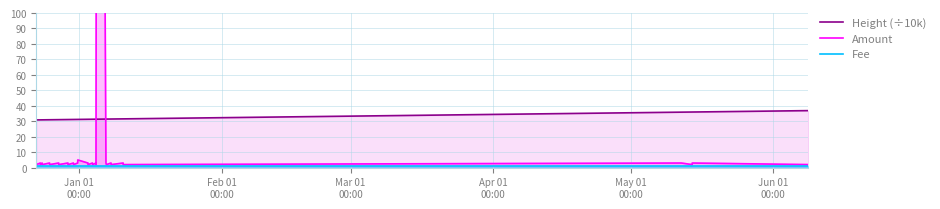

Reading right to left, transcribe all the data shown in this chart.

Height (÷10k): 36.9	36.0	36.0	35.9	31.6	31.6	31.5	31.5	31.4	31.4	31.4	31.4	31.3	31.3	31.3	31.3	31.3	31.3	31.2	31.2	31.2	31.2	31.2	31.1	31.1	31.1	31.1	31.0	31.0	30.9	30.9	30.9	30.9	30.9	30.9
Amount: 2.0	3.0	2.0	3.0	2.0	3.0	2.0	3.0	2.0	3.0	1009.0	1010.0	2.0	3.0	2.0	3.0	2.0	3.0	5.0	3.0	3.0	2.0	3.0	2.0	3.0	2.0	3.0	2.0	3.0	2.0	3.0	2.0	3.0	2.0	3.0
Fee: 1.0	1.0	1.0	1.0	1.0	1.0	1.0	1.0	1.0	1.0	1.0	1.0	1.0	1.0	1.0	1.0	1.0	1.0	1.0	1.0	1.0	1.0	1.0	1.0	1.0	1.0	1.0	1.0	1.0	1.0	1.0	1.0	1.0	1.0	1.0